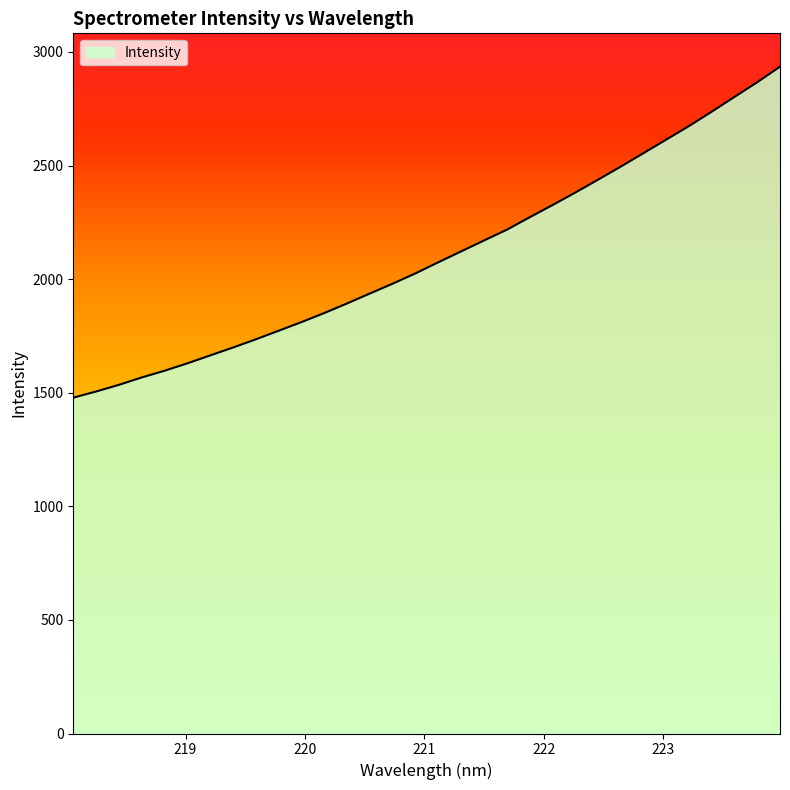

What is the greatest value displayed?

2935.0